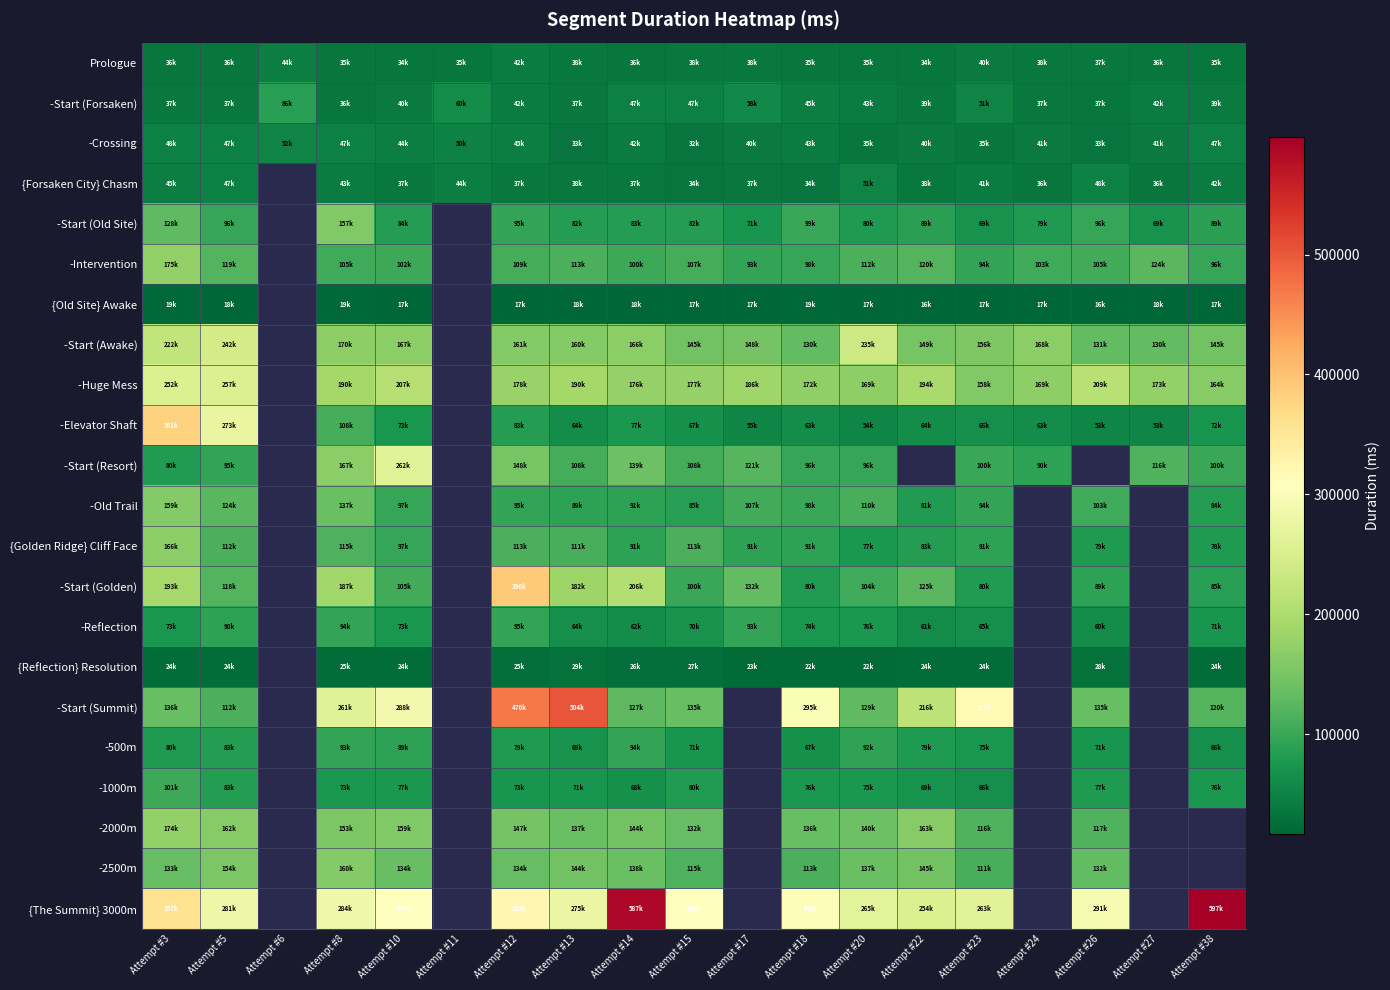

At which category is the sum across all series the highest?

Attempt #3